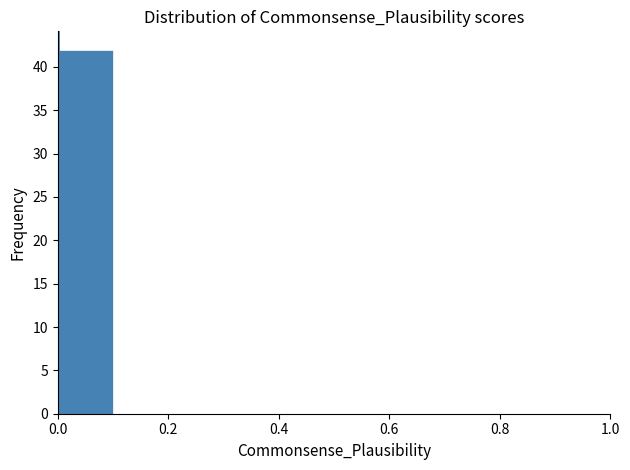

Reading left to right, list every bar in this chart as the range it spans on the x-axis followed by its height. The values are not printed on the chart, so give them approximately, as read against the axis.

0.0 to 0.1: 42
0.1 to 0.2: 0
0.2 to 0.3: 0
0.3 to 0.4: 0
0.4 to 0.5: 0
0.5 to 0.6: 0
0.6 to 0.7: 0
0.7 to 0.8: 0
0.8 to 0.9: 0
0.9 to 1.0: 0